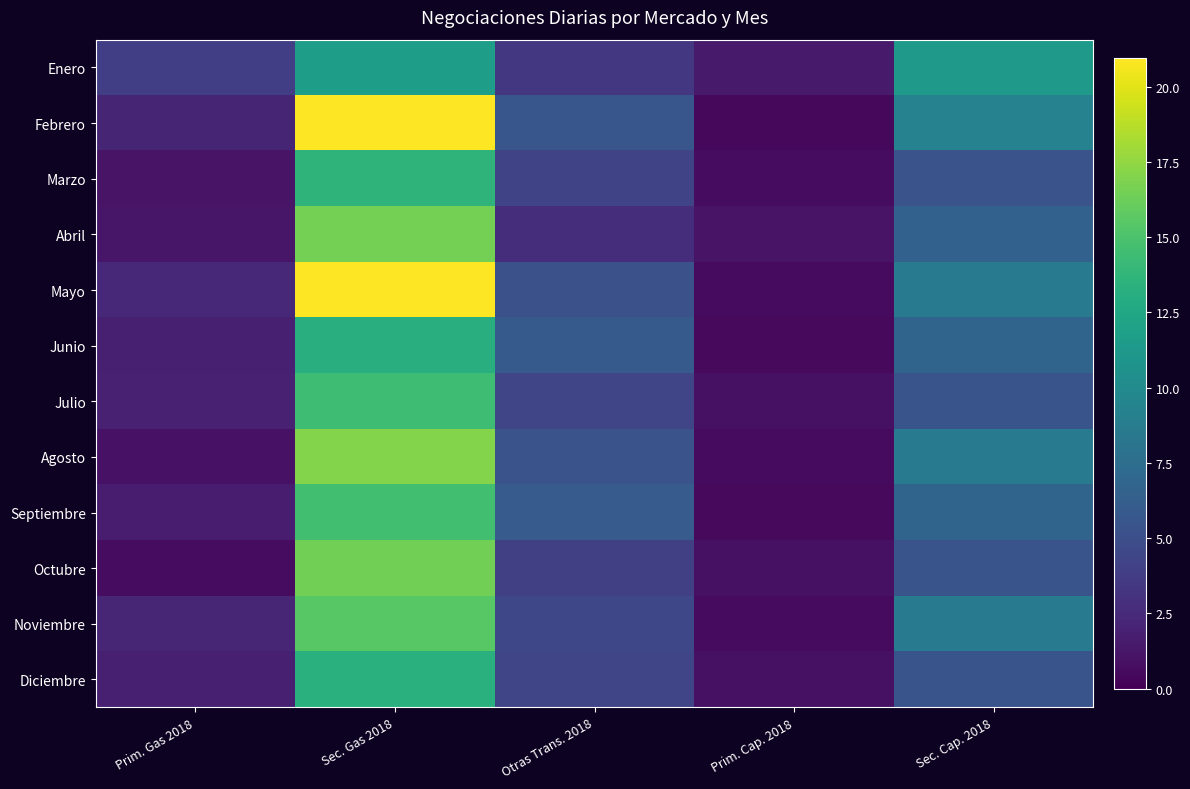

Which series has the largest total across all categories?

Febrero